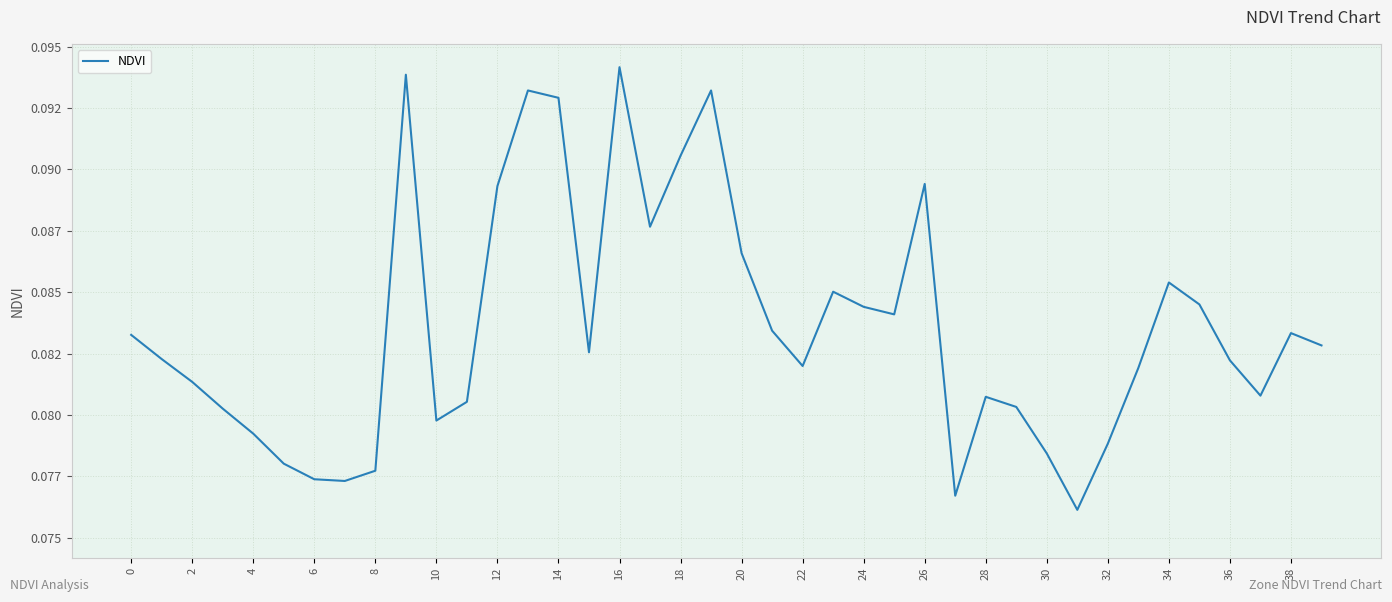

Does the chart display data point markers on the line(s)?

No